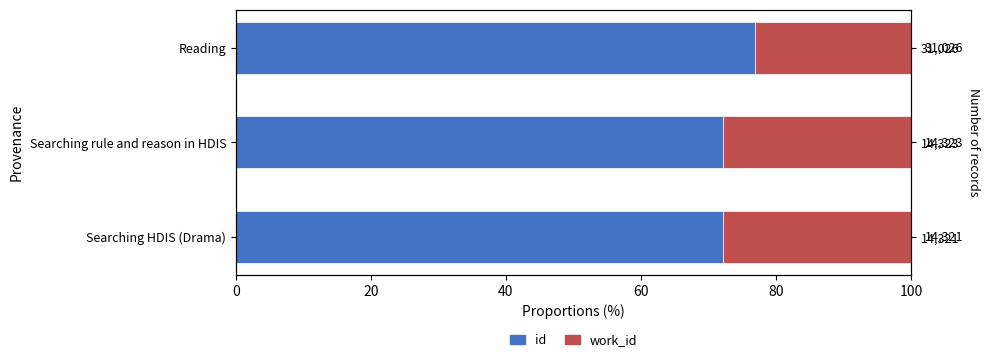

How many values in the work_id series exceed 27?

2